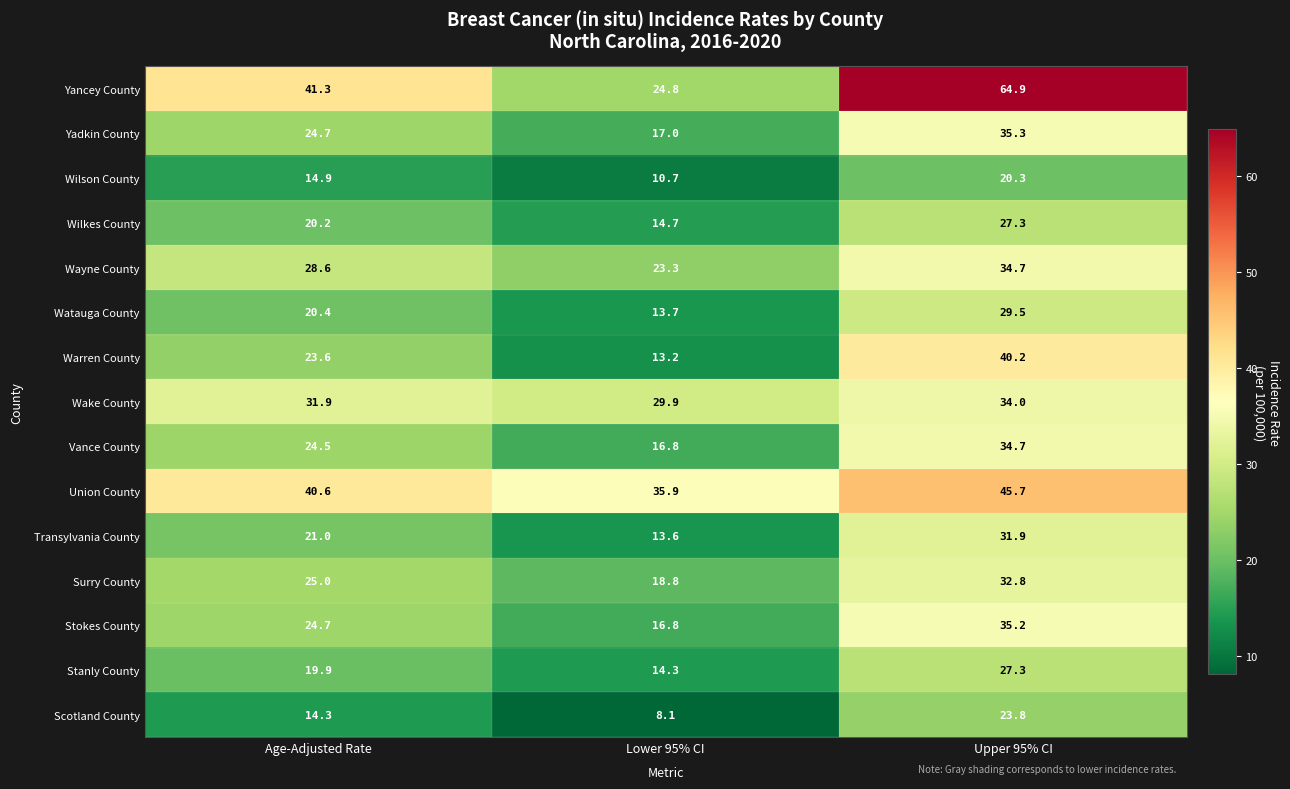

What is the average value of the Stanly County series?

20.5